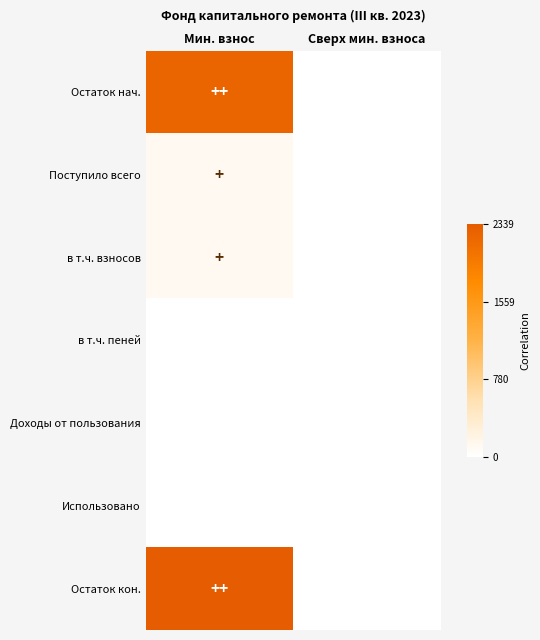

Rank the series by their maximum value, from lowest to highest.

Доходы от пользования, Использовано, в т.ч. пеней, в т.ч. взносов, Поступило всего, Остаток нач., Остаток кон.